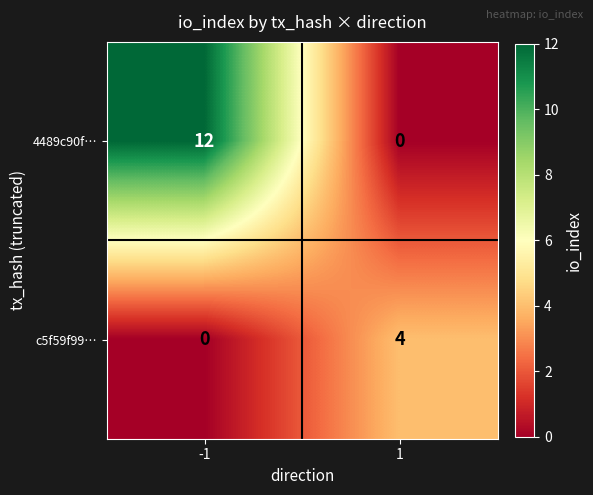

Reading left to right, transcribe all the data shown in this chart.

4489c90f…: -1=12	1=0
c5f59f99…: -1=0	1=4